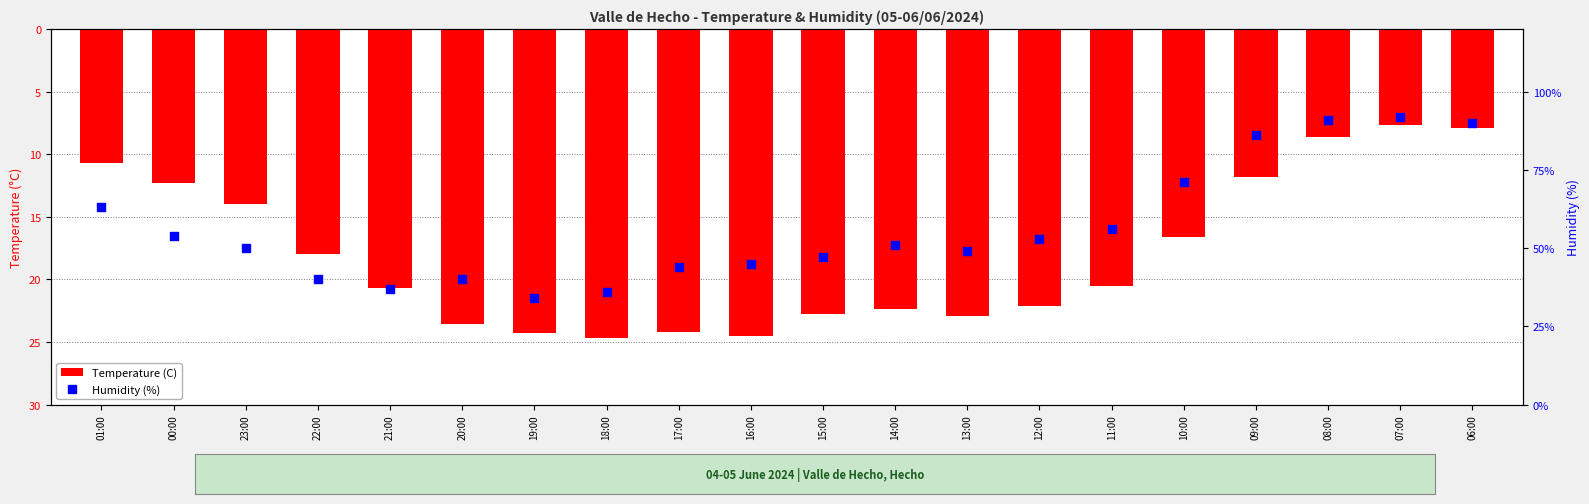

Which series has the widest spread of Y values?

Humidity (%)